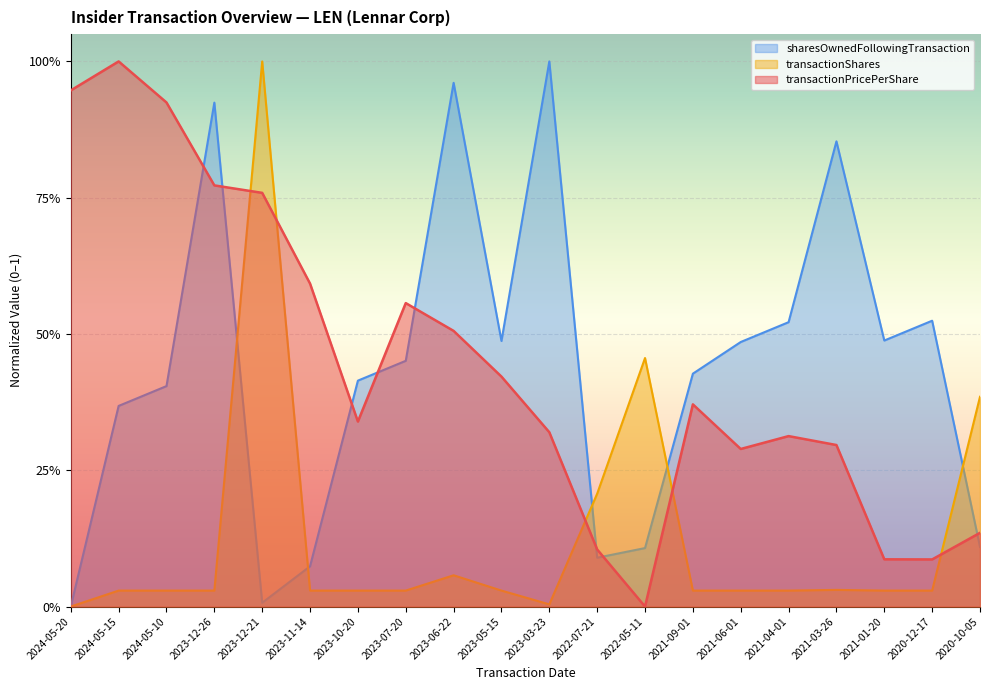

Between 2023-07-20 and 2021-01-20, which series saw the biggest shift?

transactionPricePerShare